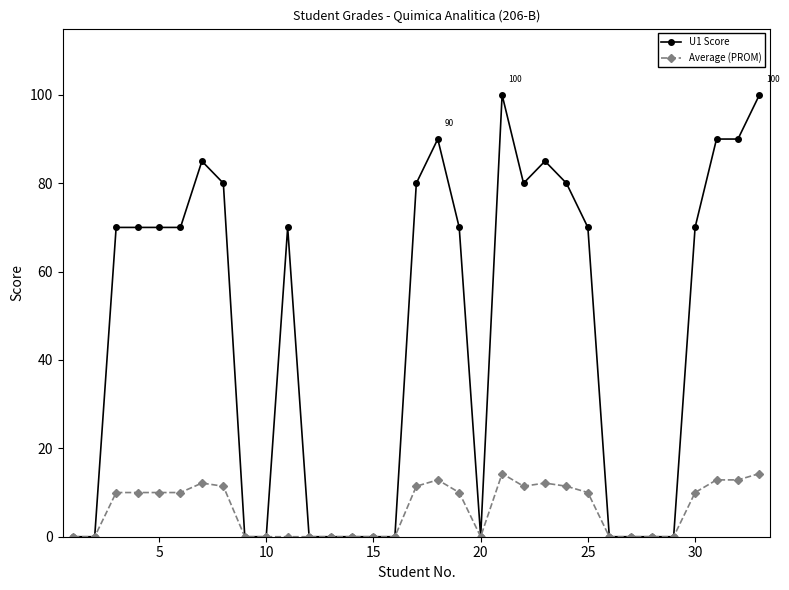

What are all the series names shown in the legend?

U1 Score, Average (PROM)